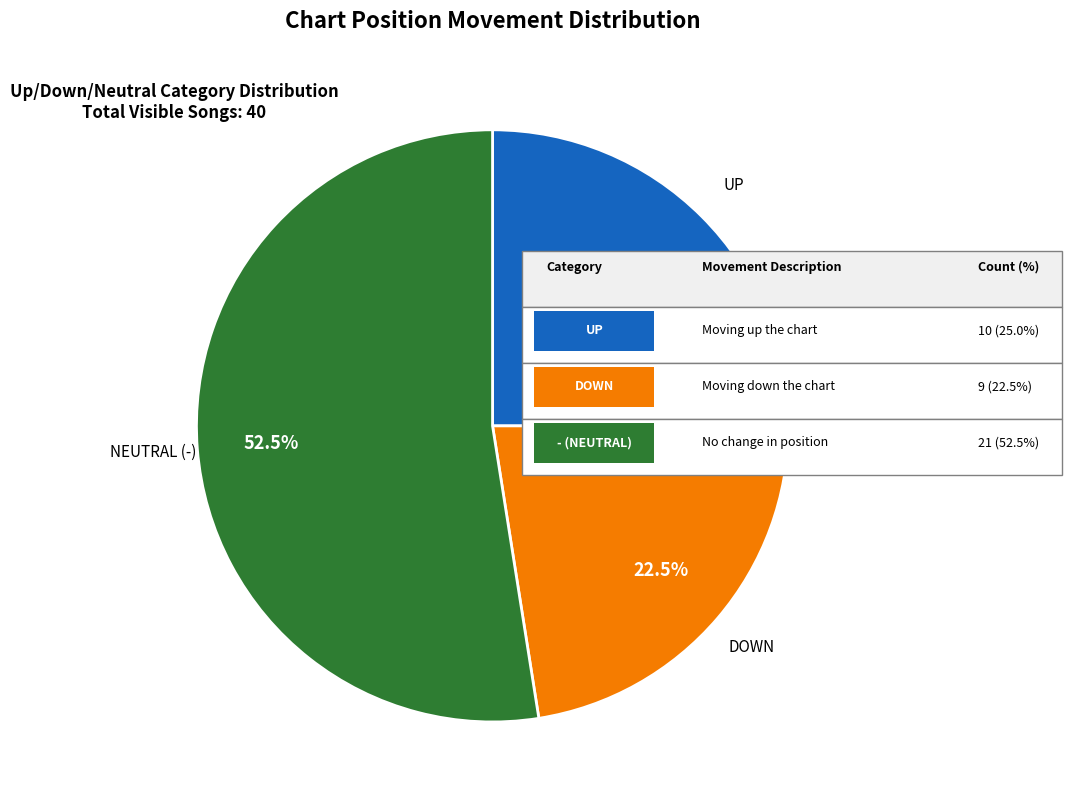

Is there any slice that represents more than half of the pie?

Yes